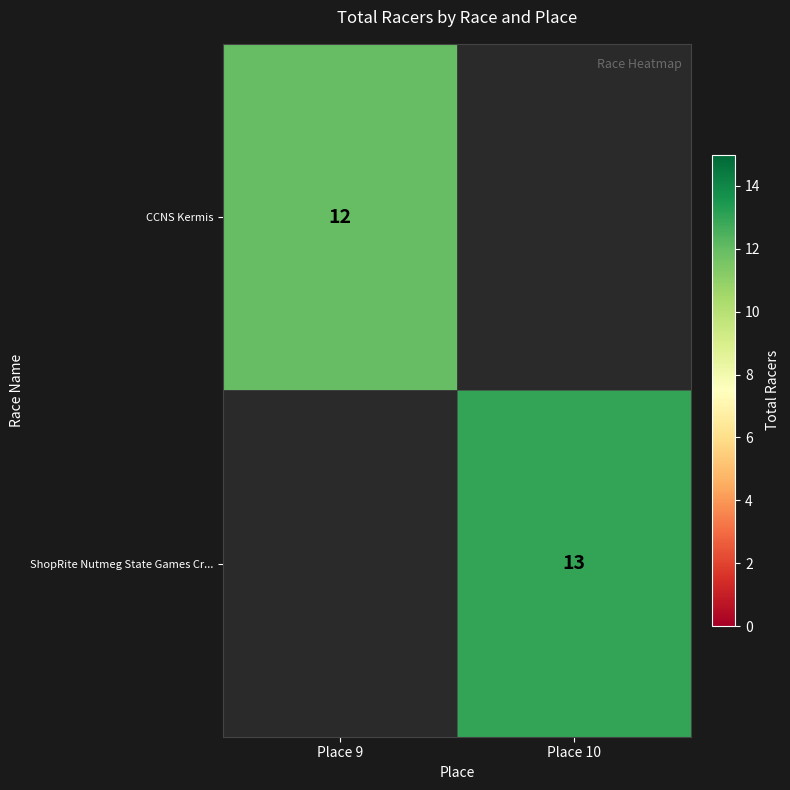

At which category does the chart reach its minimum across all series?

Place 9